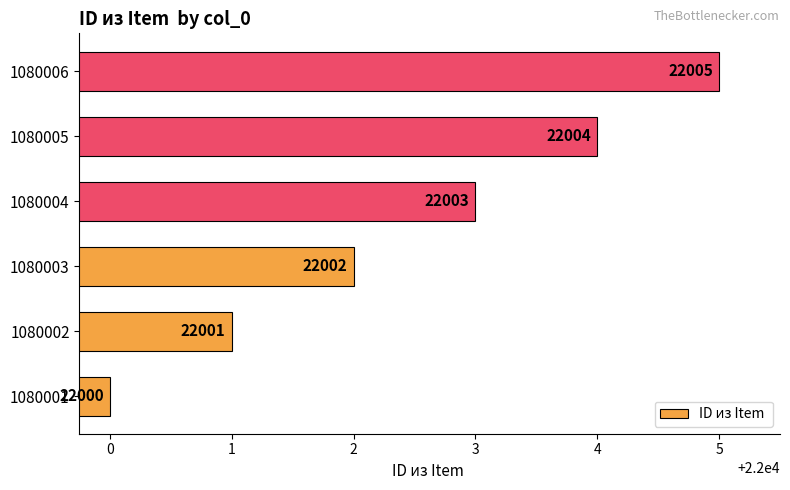

How many categories are shown in the chart?

6